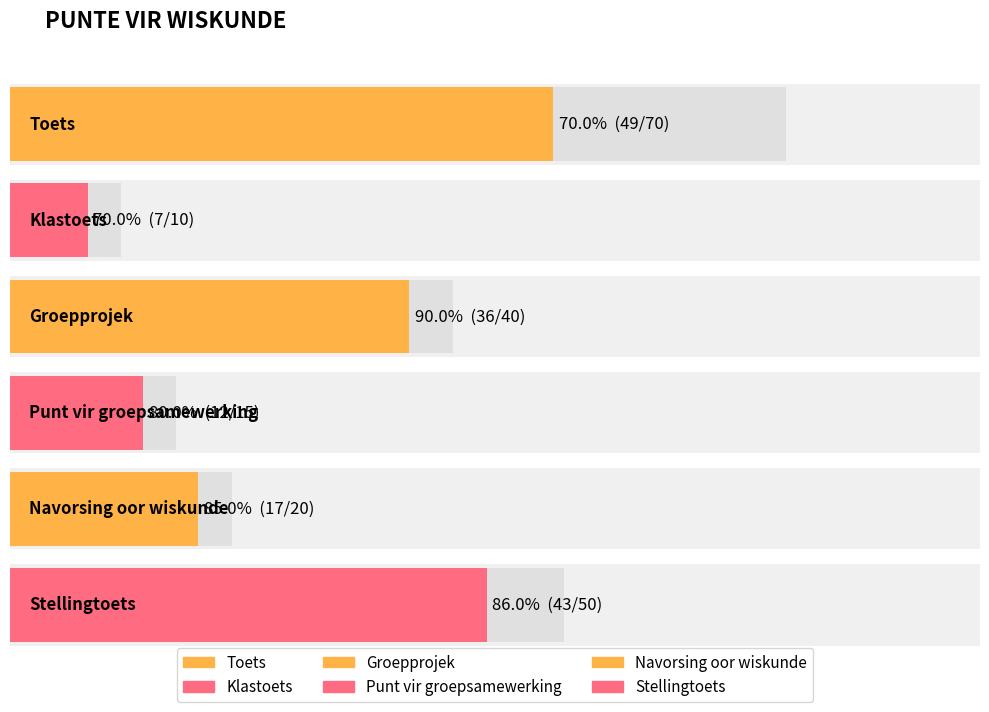

At which category is the sum across all series the highest?

Toets